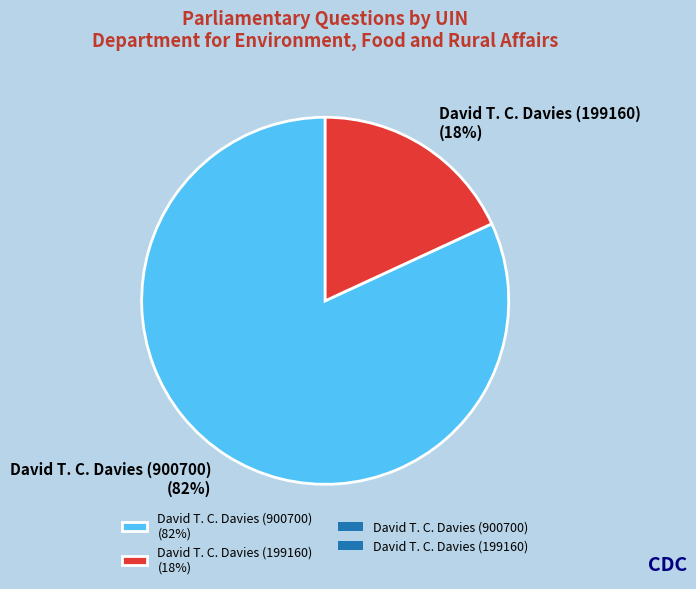

Which slice is the largest?

David T. C. Davies (900700)